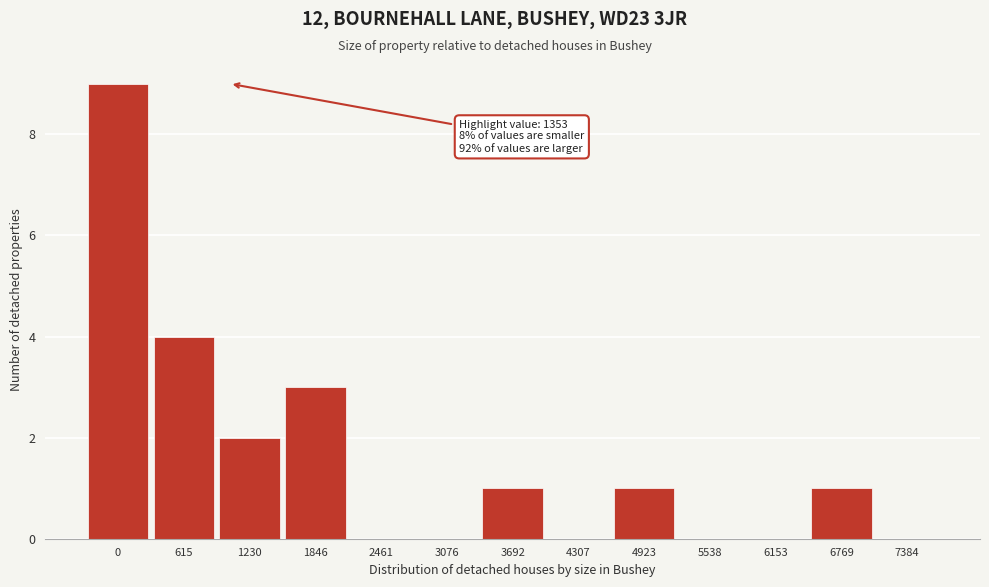

Reading left to right, transcribe all the data shown in this chart.

0=9	615=4	1230=2	1846=3	2461=0	3076=0	3692=1	4307=0	4923=1	5538=0	6153=0	6769=1	7384=0